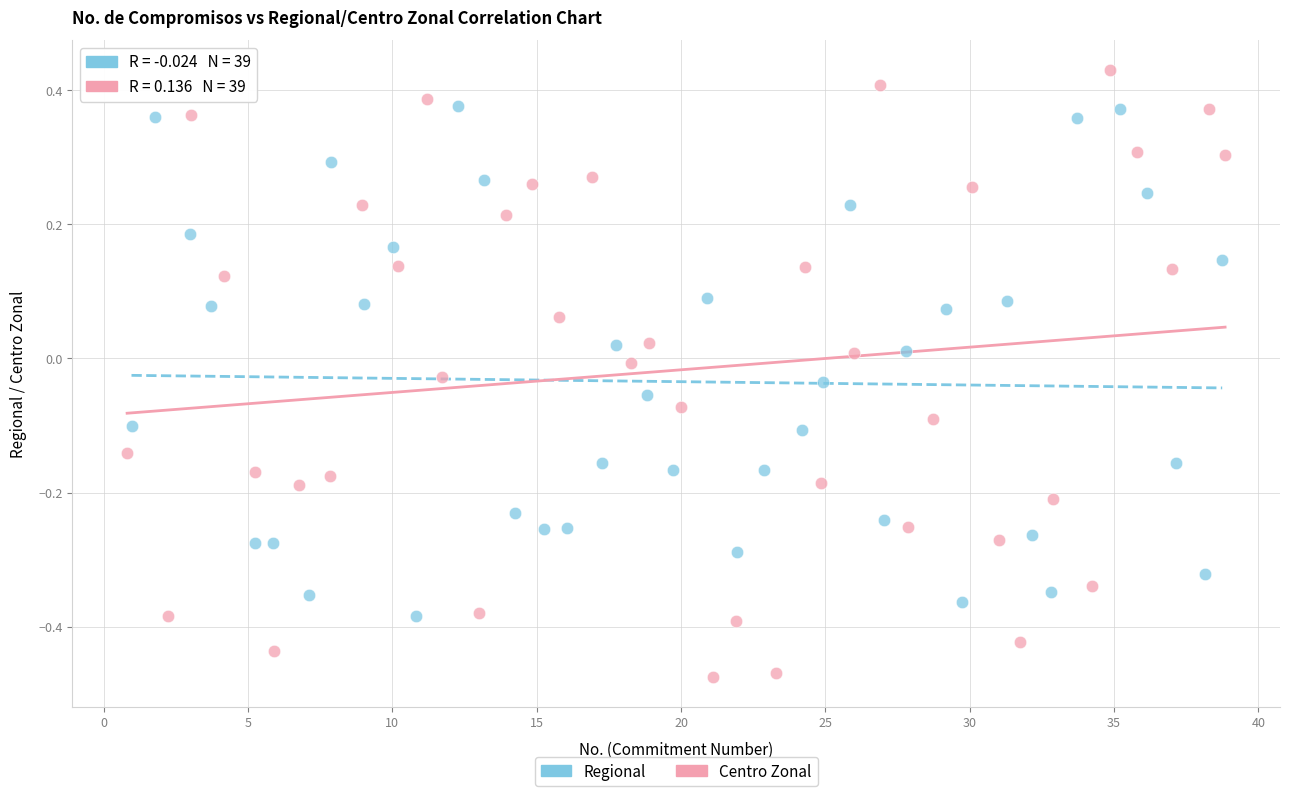

Which series reaches the maximum Y coordinate?

Centro Zonal